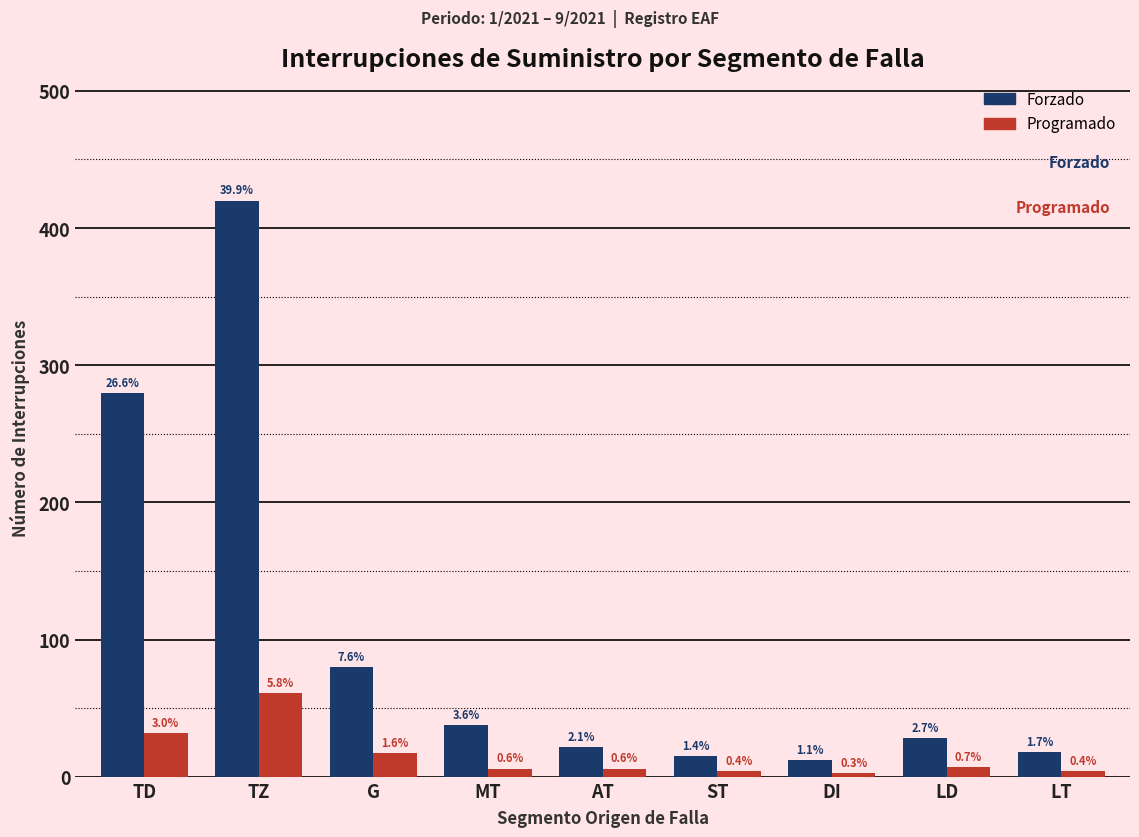

What are all the series names shown in the legend?

Forzado, Programado